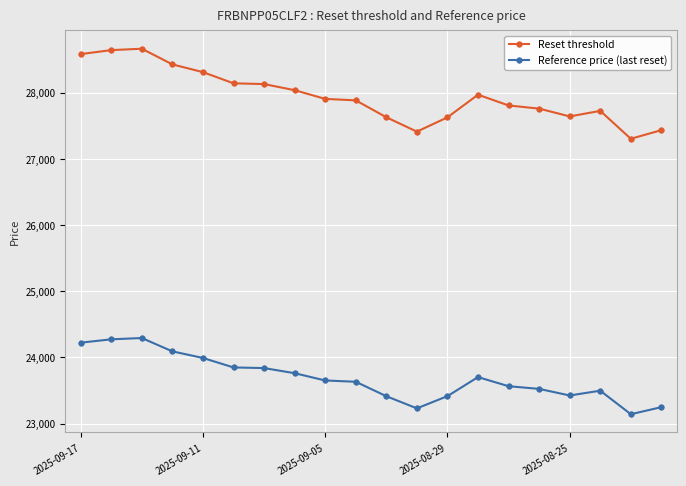

Which series has the largest total across all categories?

Reset threshold